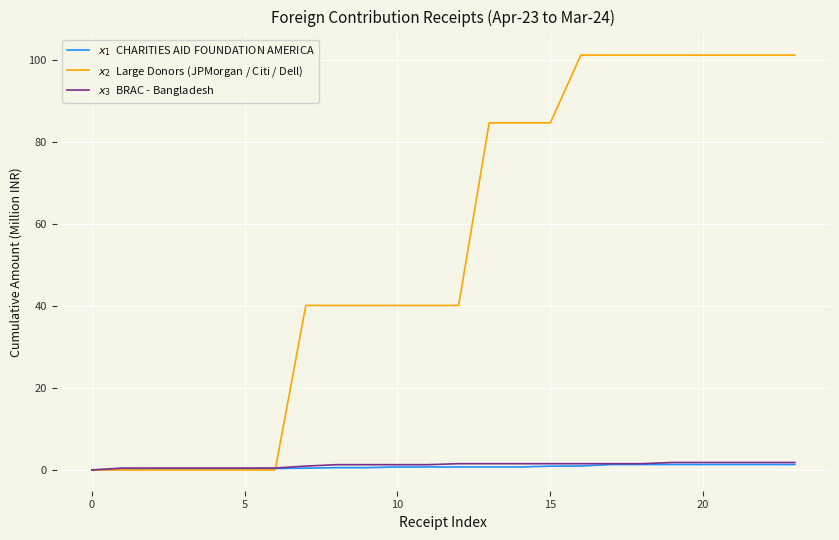

What is the maximum value shown in the chart?

101.3